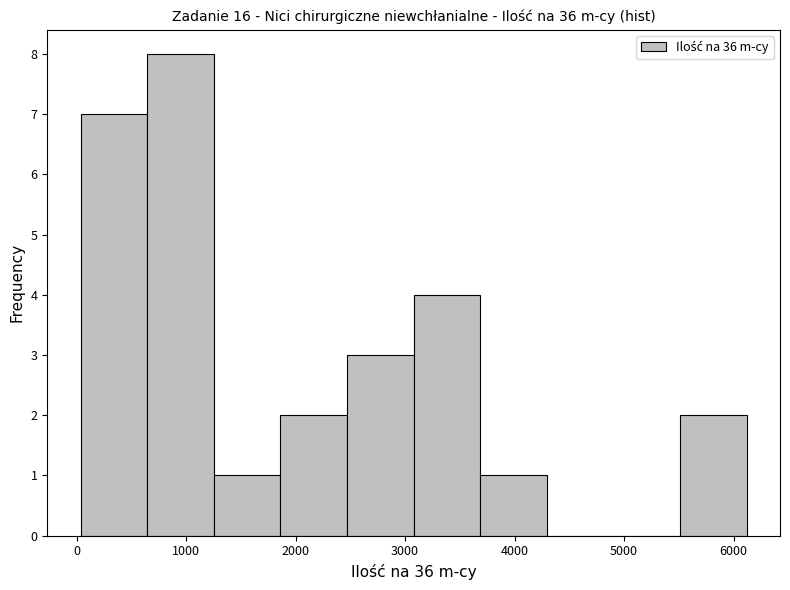

Reading left to right, list every bar in this chart as the range it spans on the x-axis followed by its height. Neither the bar edges nor the heights are printed on the chart, so give them approximately, as read against the axes.

0 to 600: 7
600 to 1300: 8
1300 to 1900: 1
1900 to 2500: 2
2500 to 3100: 3
3100 to 3700: 4
3700 to 4300: 1
4300 to 4900: 0
4900 to 5500: 0
5500 to 6100: 2